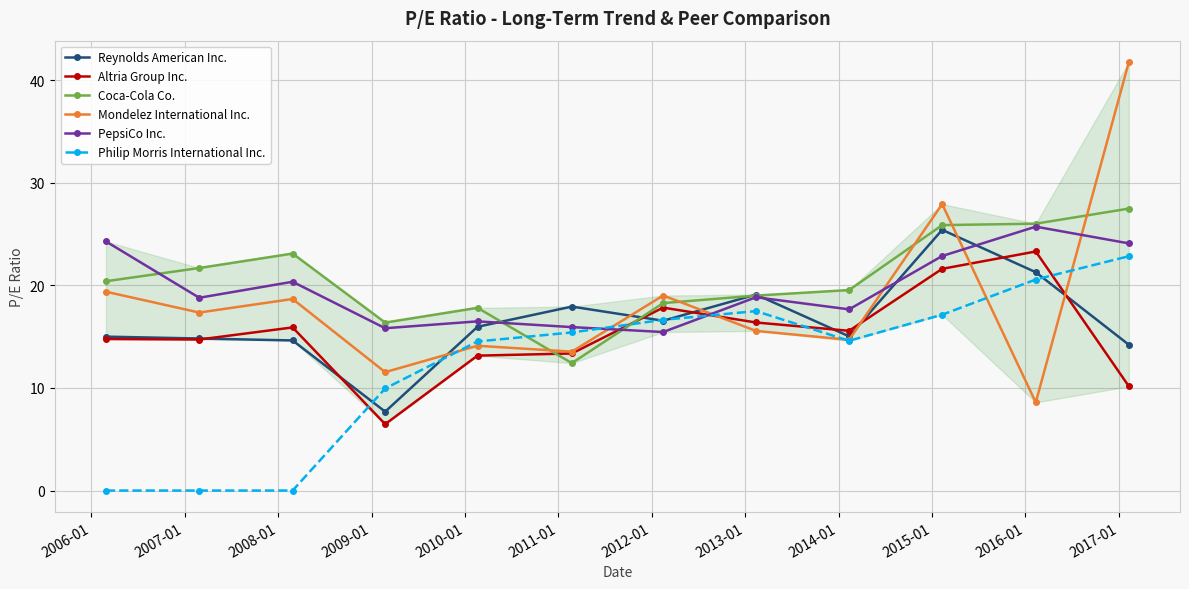

How many data points does each series have?

12